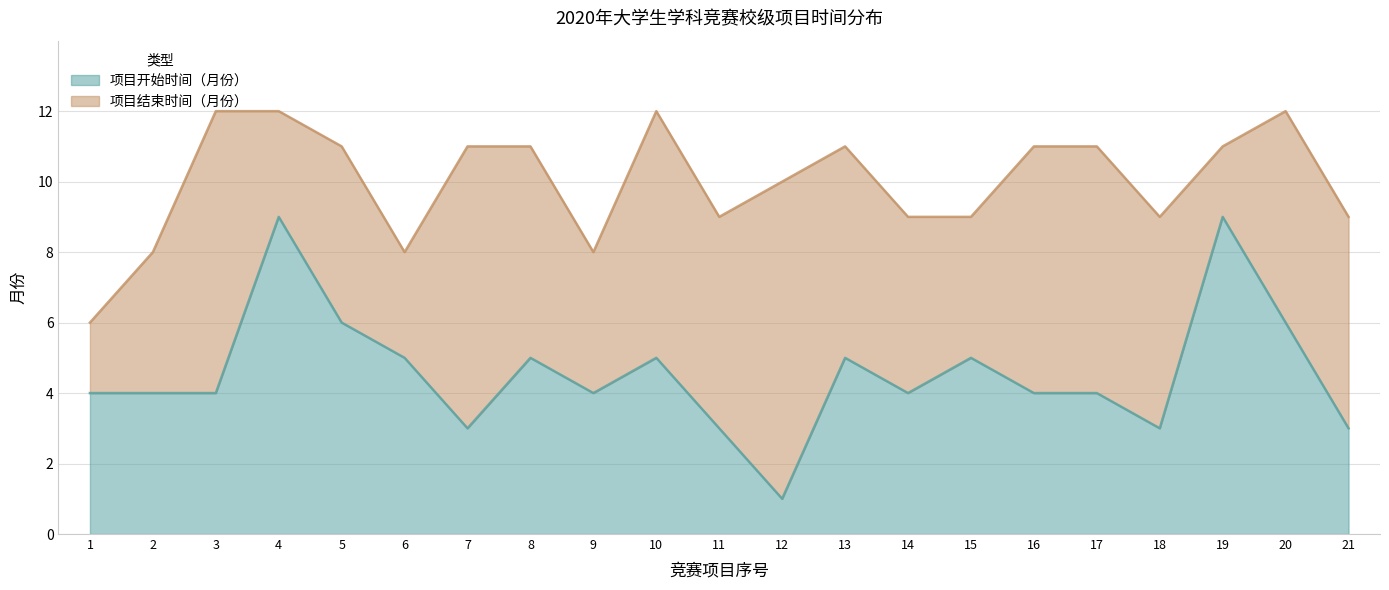

What is the difference between the highest and lowest values at 19?

2